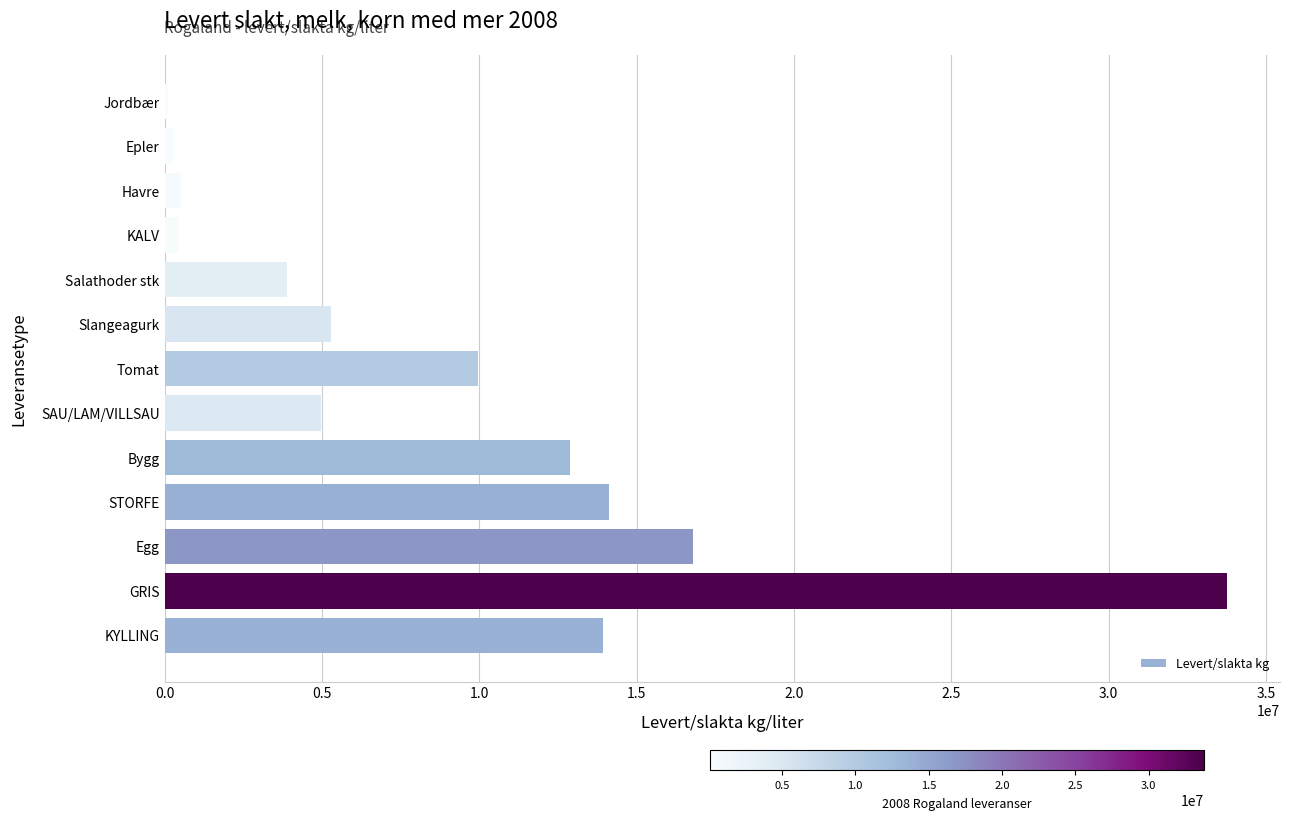

Where is the data nearest to the value 16933378?

Egg